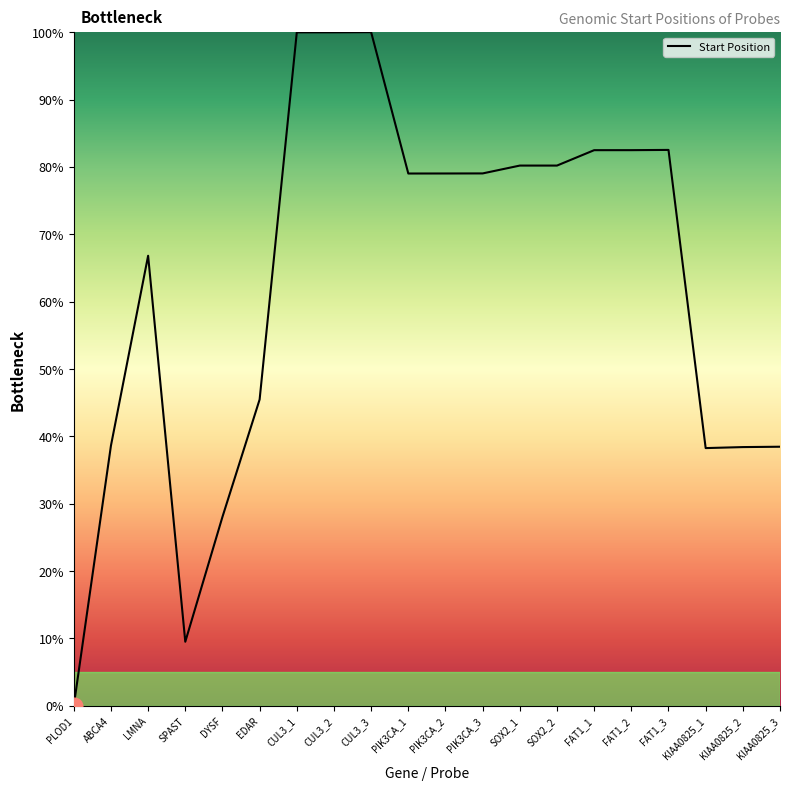

What is the difference between the maximum and minimum values?

100.0